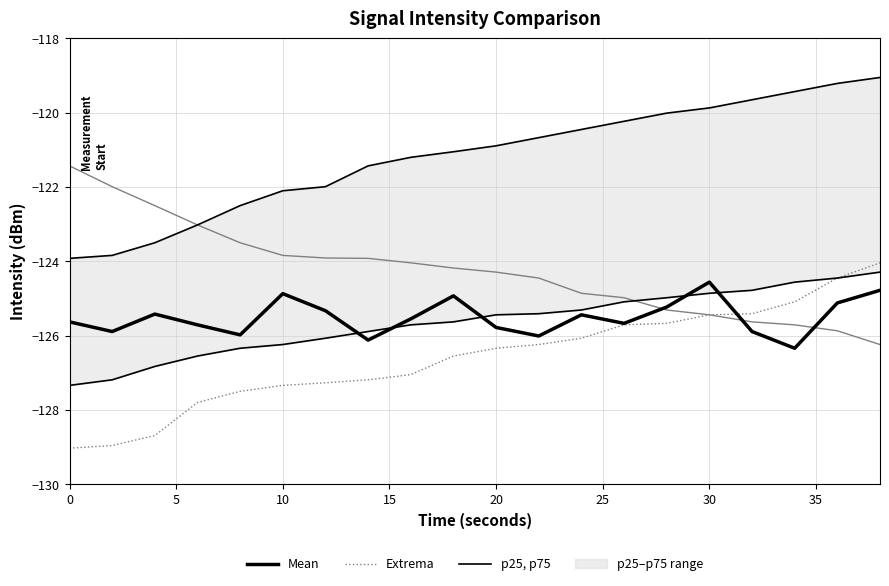

Is the value of p25, p75 at 13 greater than the value of Mean at 0?

Yes